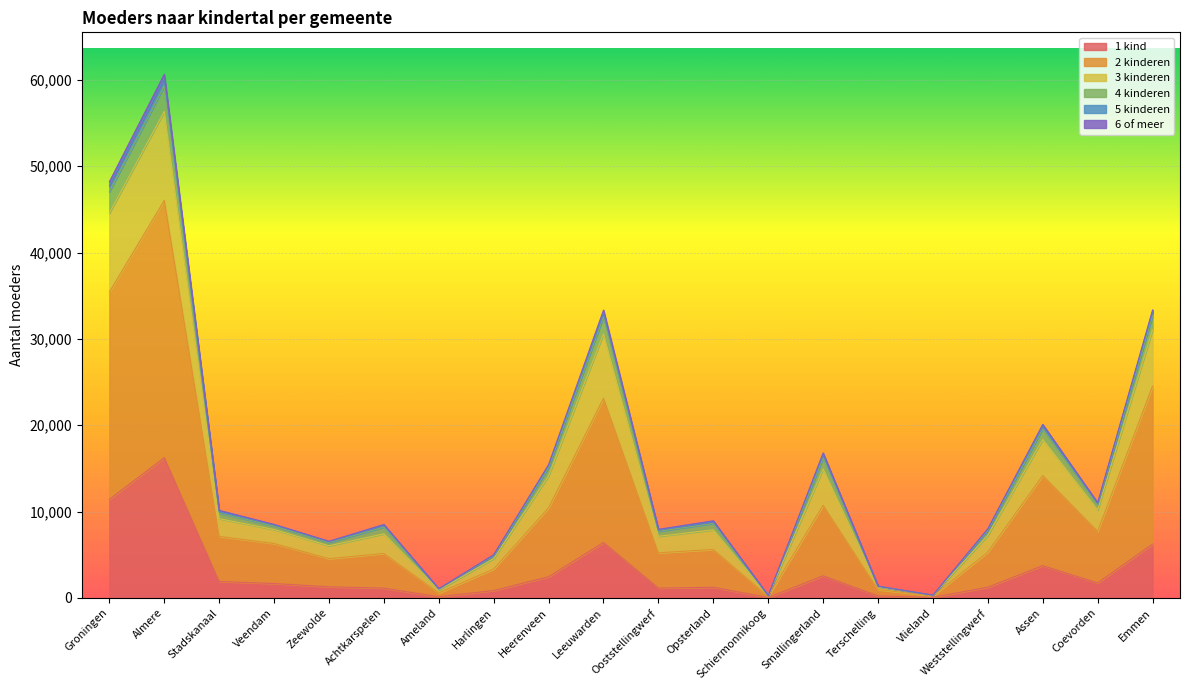

At which category is the sum across all series the highest?

Almere